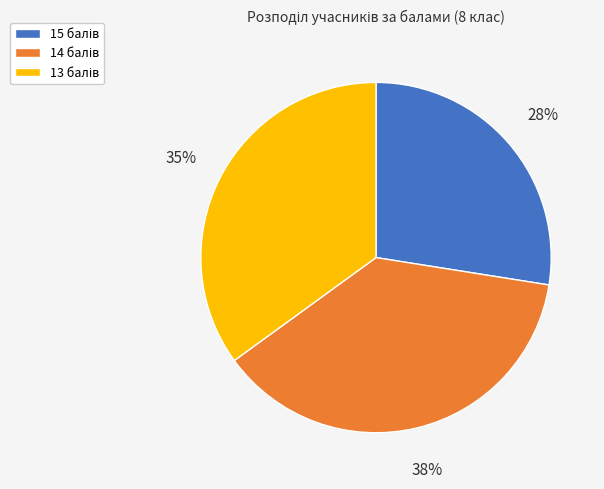

Is there any slice that represents more than half of the pie?

No